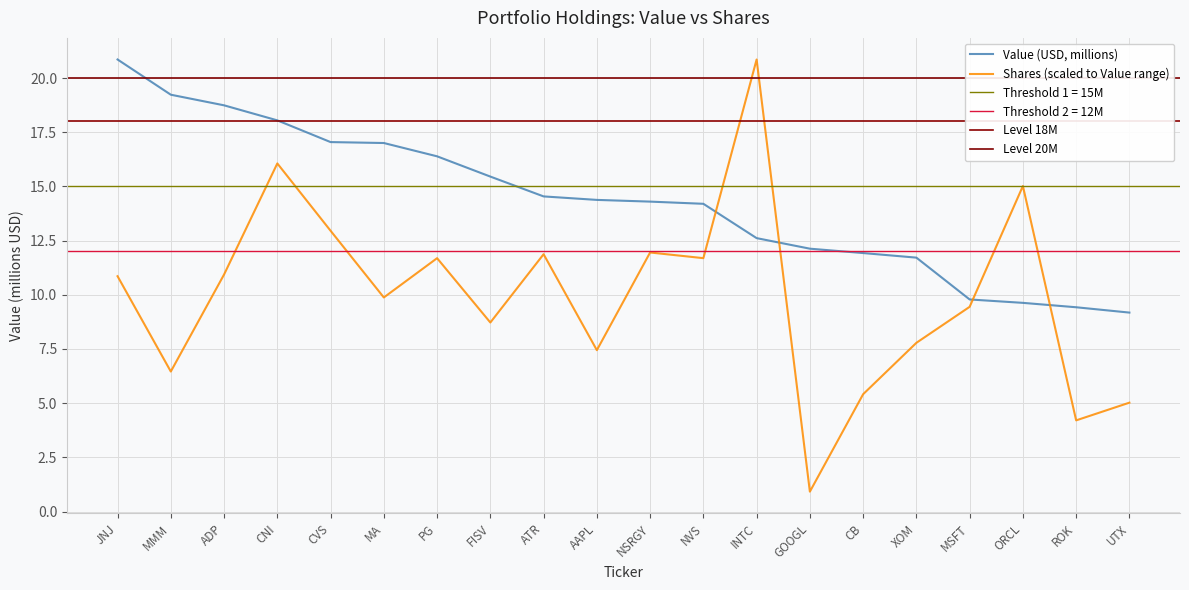

What is the lowest value of the Shares or Principal Amount series?

0.9